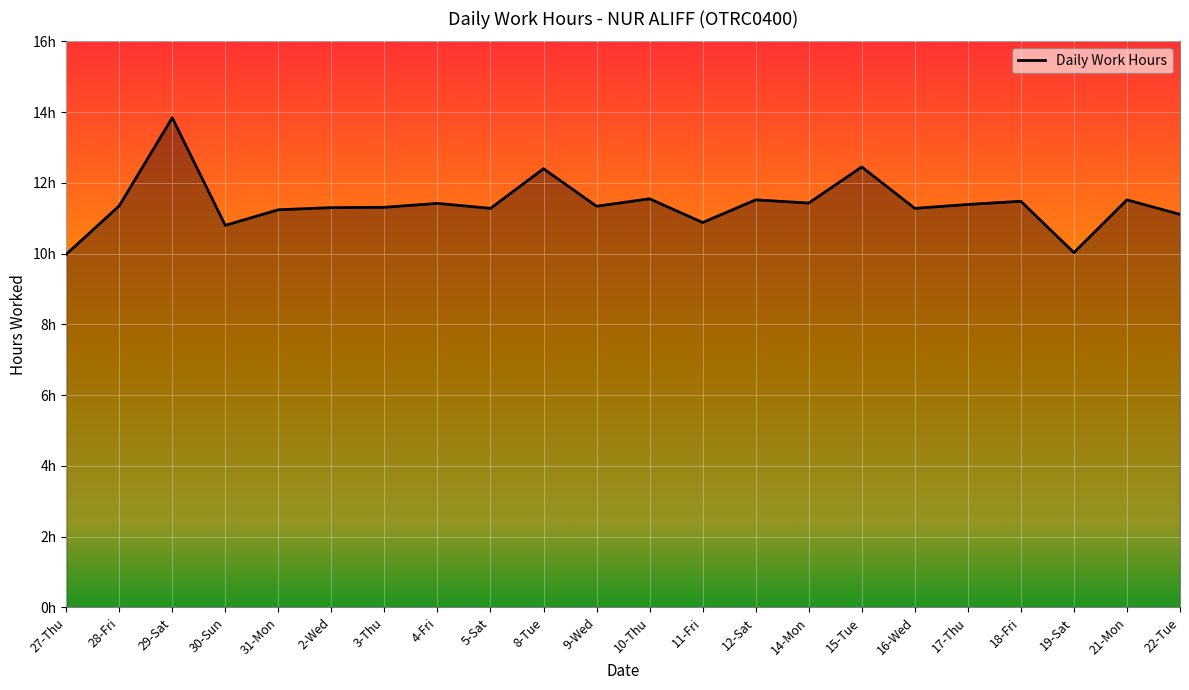

What is the sum of all values?

250.9